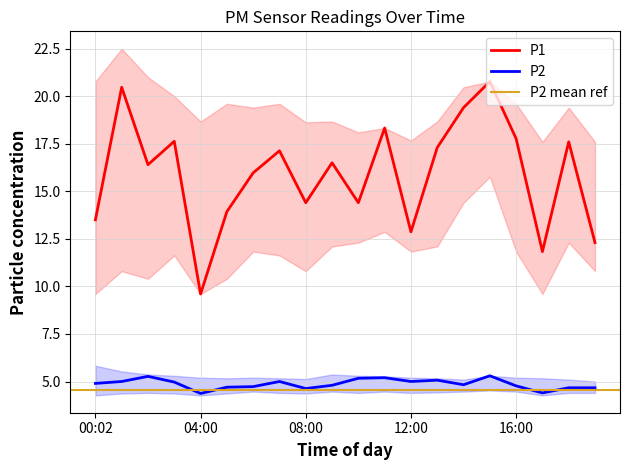

Does the chart have visible grid lines?

Yes